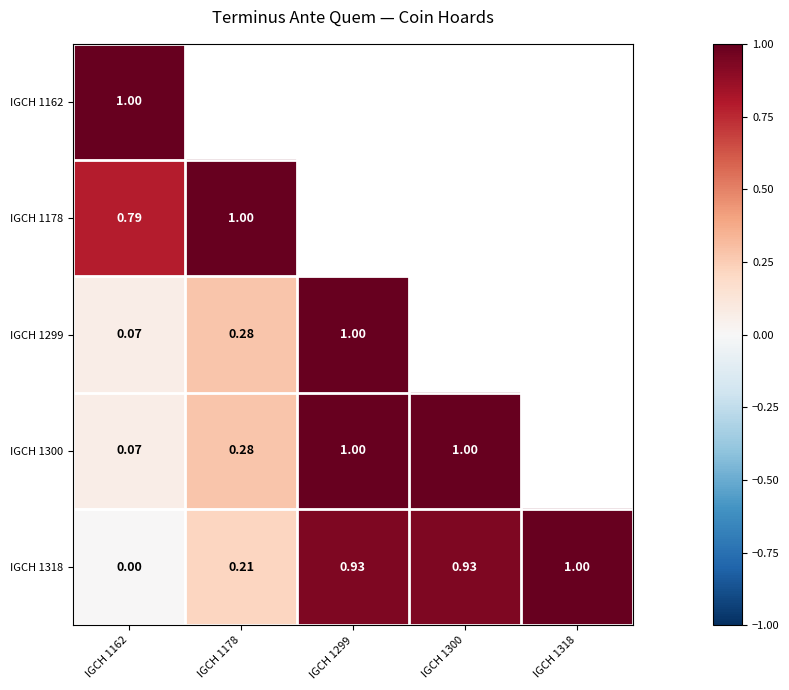

Count the number of data series in this chart.

5